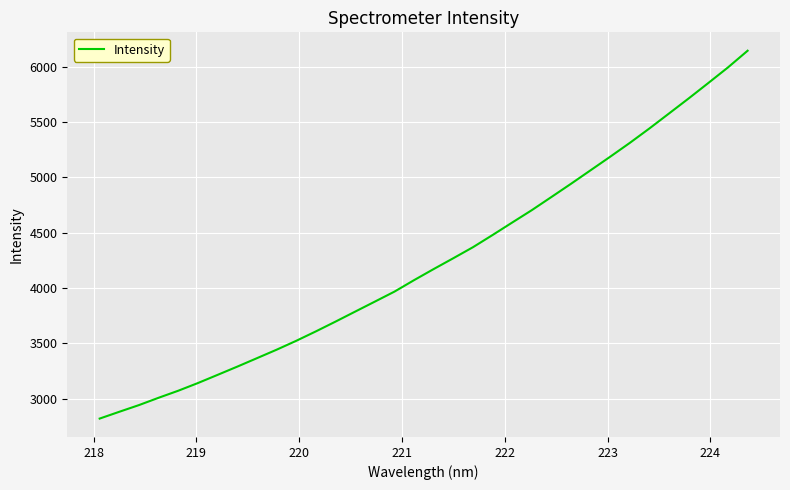

What is the minimum value shown in the chart?

2818.8